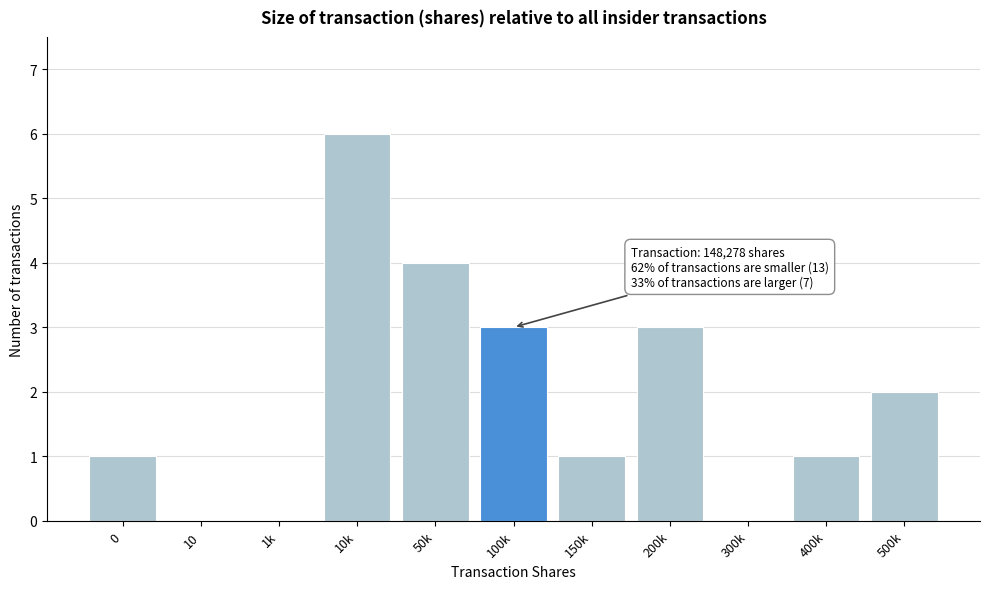

Reading left to right, extract all data points from this chart.

0=1	10=0	1k=0	10k=6	50k=4	100k=3	150k=1	200k=3	300k=0	400k=1	500k=2